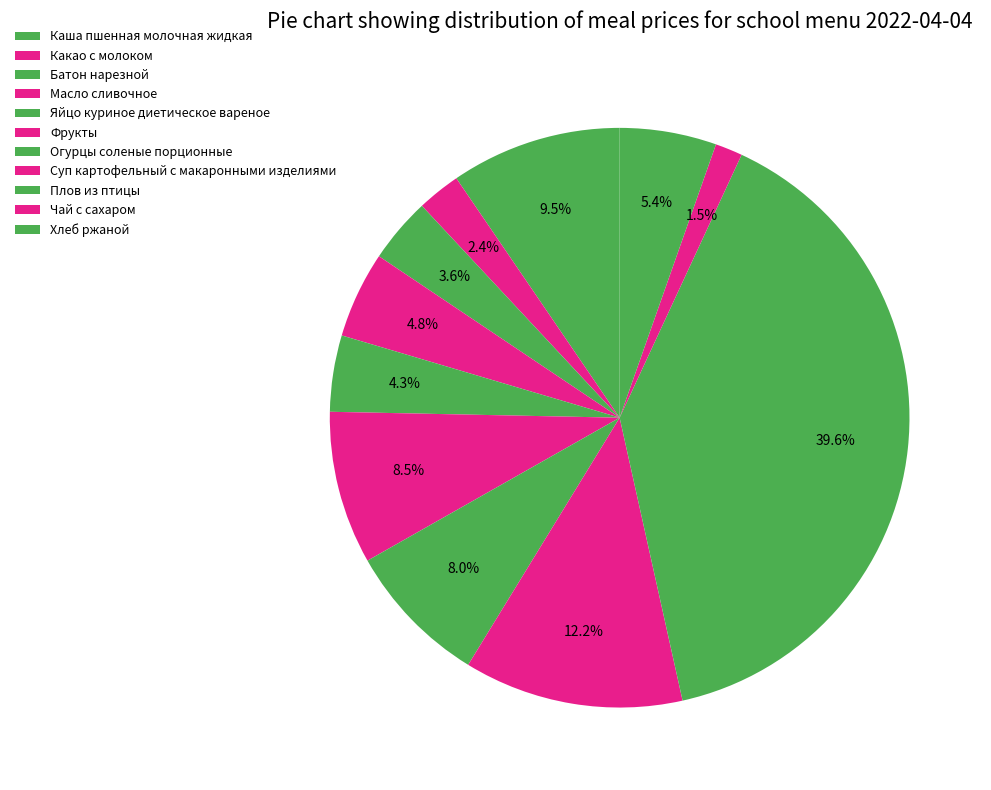

To the nearest percent, what portion does Огурцы соленые порционные represent?

8%